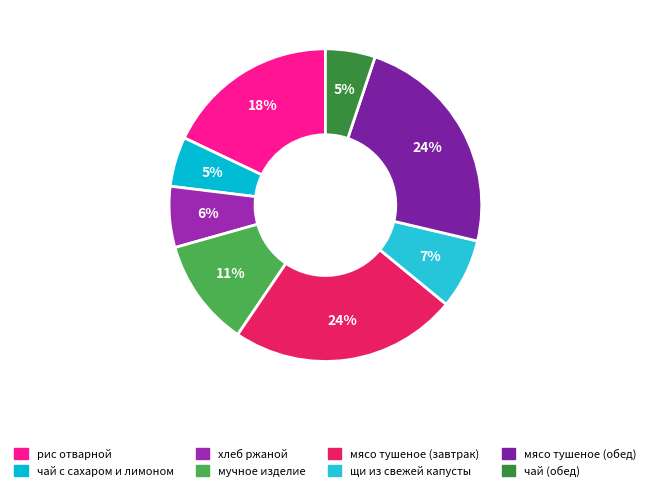

How many slices are in this pie chart?

8